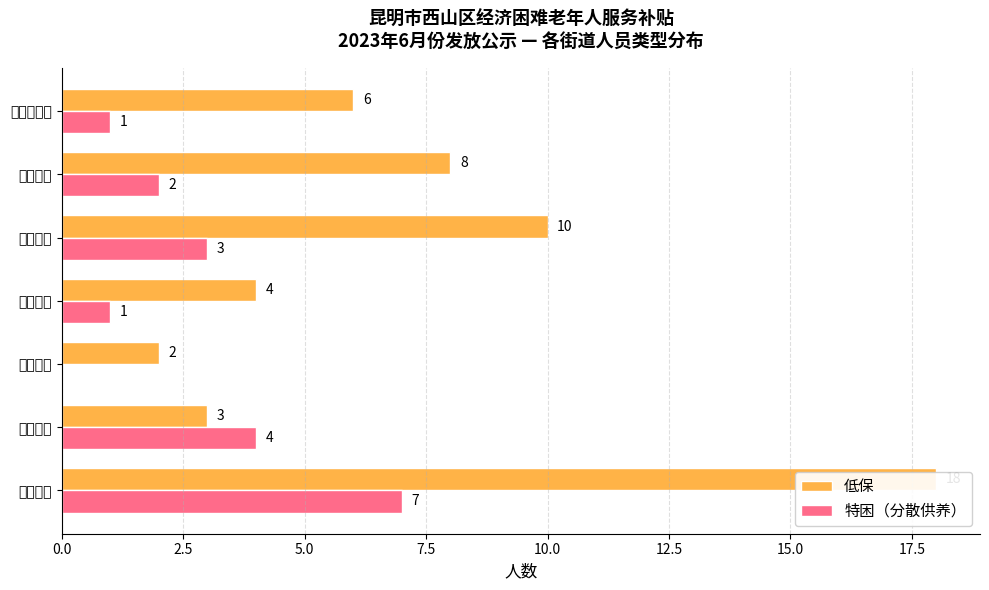

Rank the series by their maximum value, from lowest to highest.

特困（分散供养）, 低保